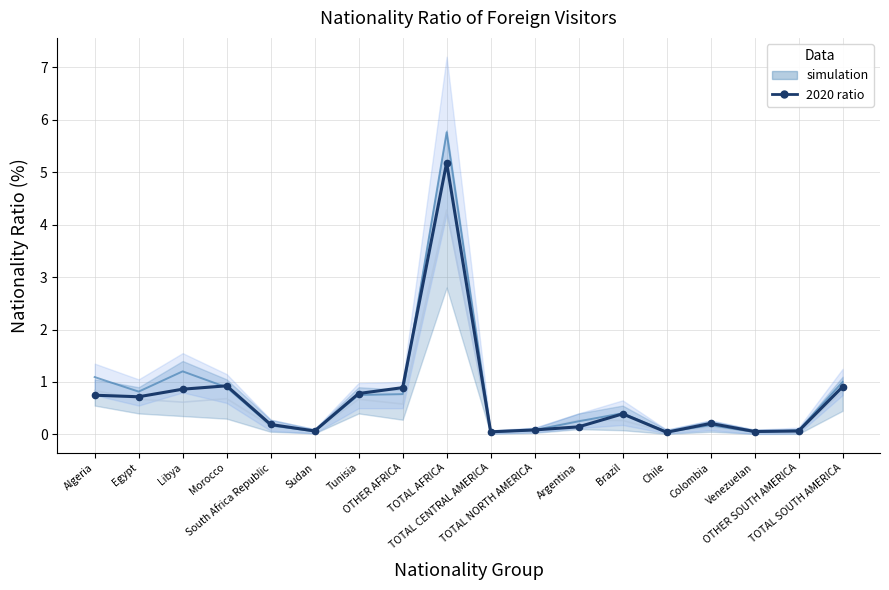

Count the number of categories in the chart.

18